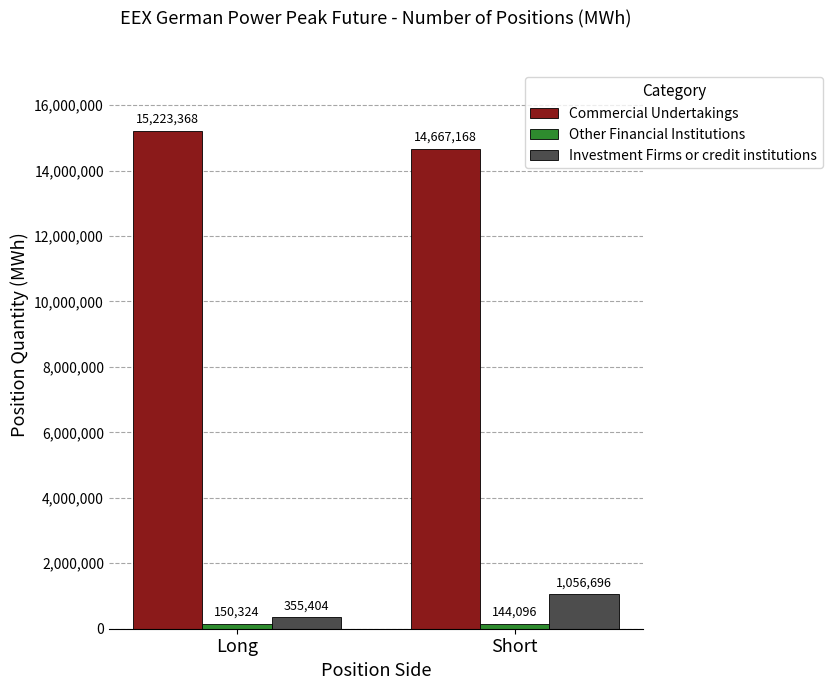

Rank the categories by Commercial Undertakings value from highest to lowest.

Long, Short